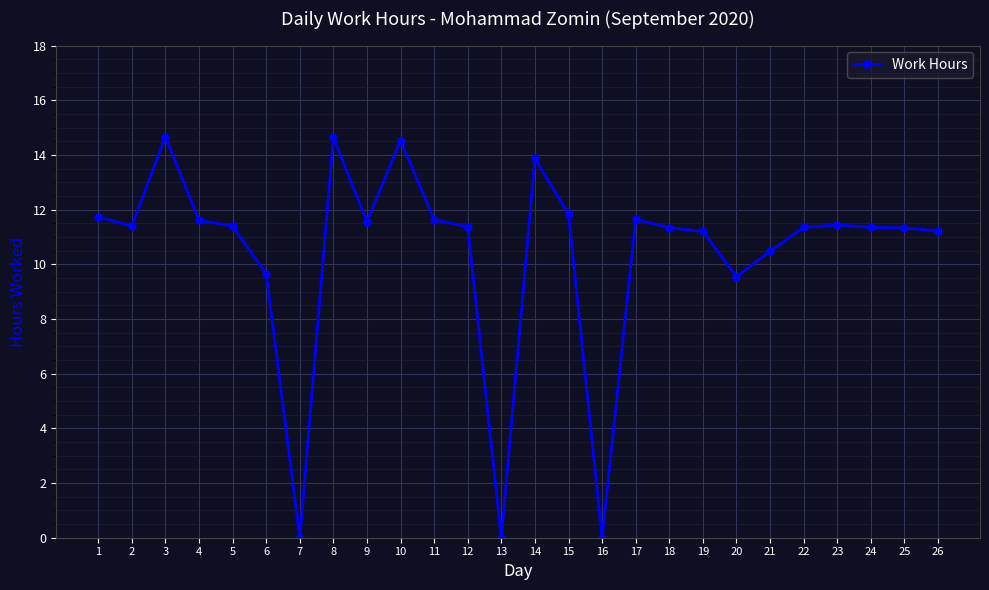

What is the maximum value shown in the chart?

14.7